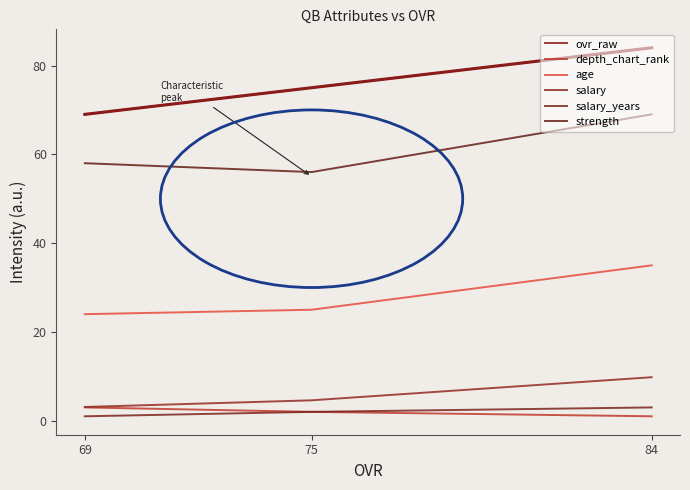

How many categories are shown in the chart?

3